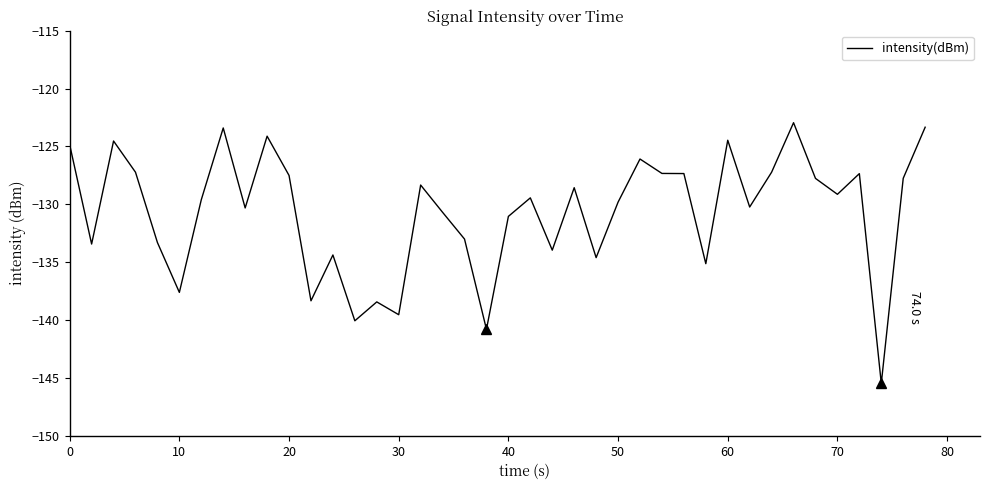

What is the difference between the maximum and minimum values?

22.5